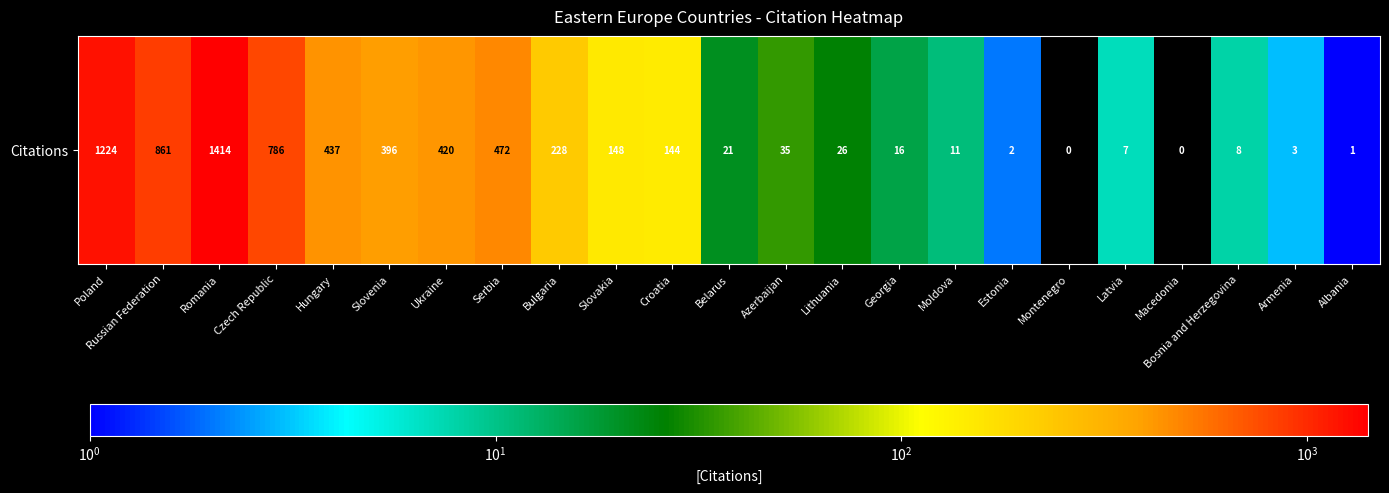

Reading left to right, what are all the values shown in this chart?

1224	861	1414	786	437	396	420	472	228	148	144	21	35	26	16	11	2	0	7	0	8	3	1